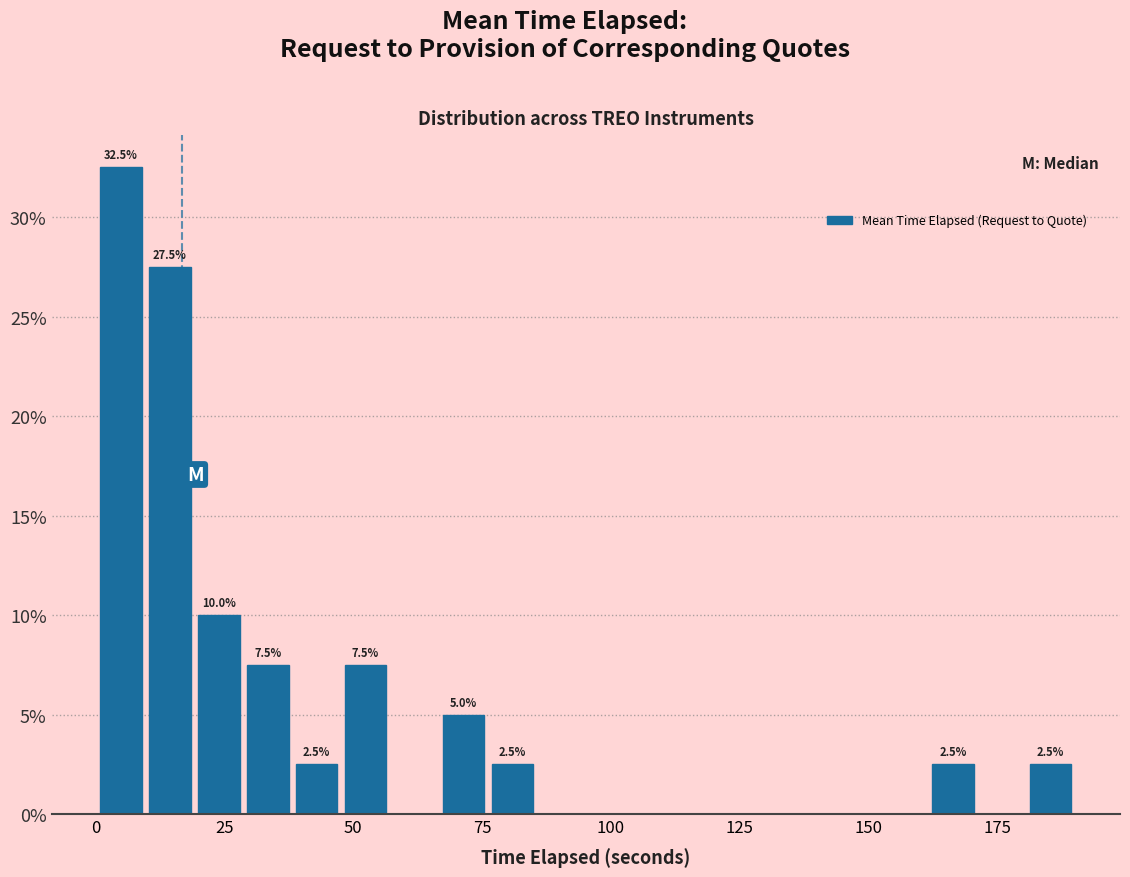

Around what value on the x-axis is the tallest bar? Give the approximate position of its centre, as read against the axis.

5